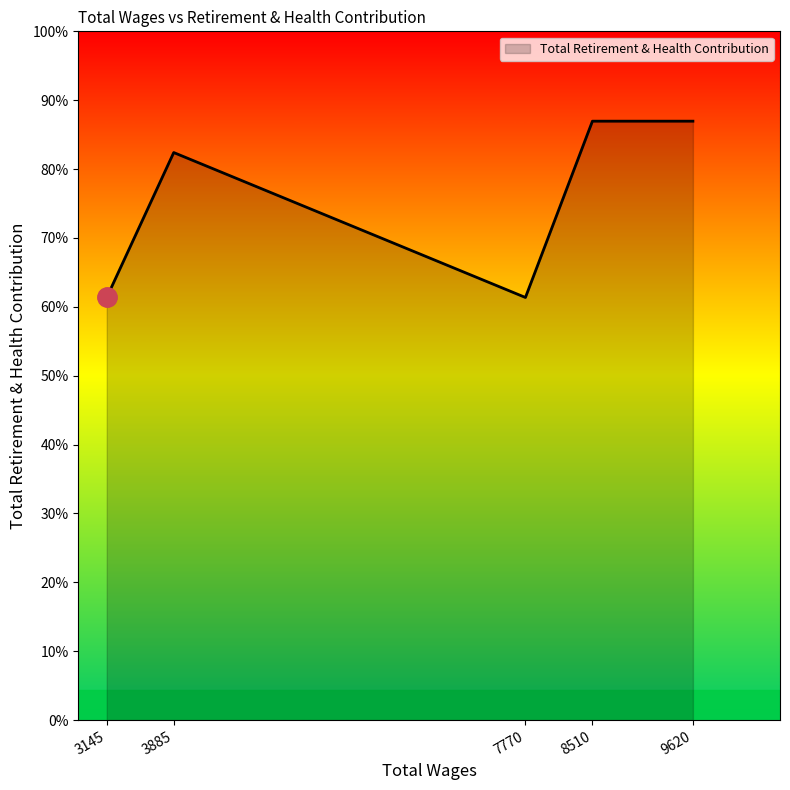

Is this an area chart (filled region under the line)?

Yes